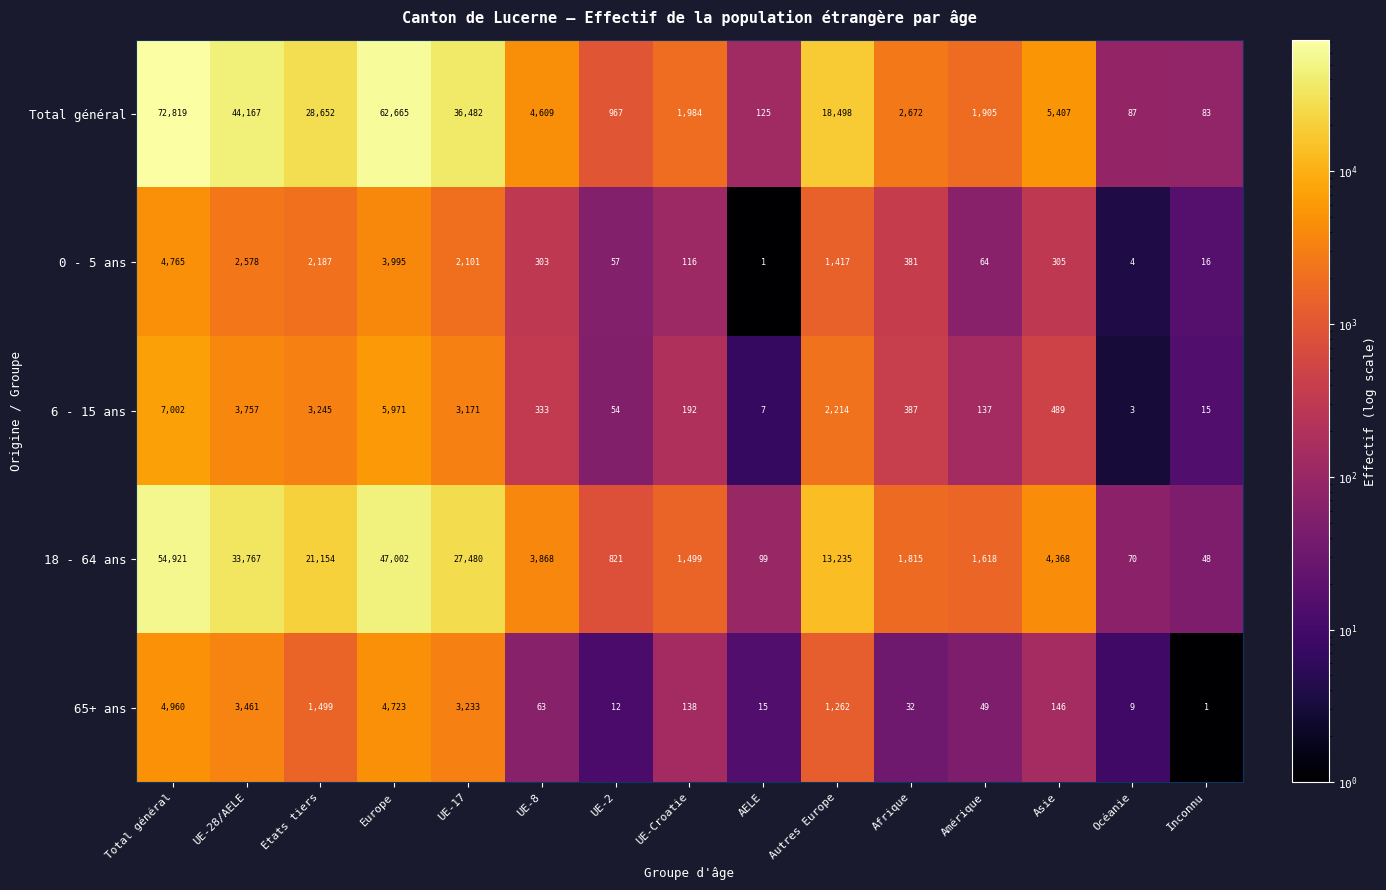

Where does the 18 - 64 ans series first go above 3868?

Total général